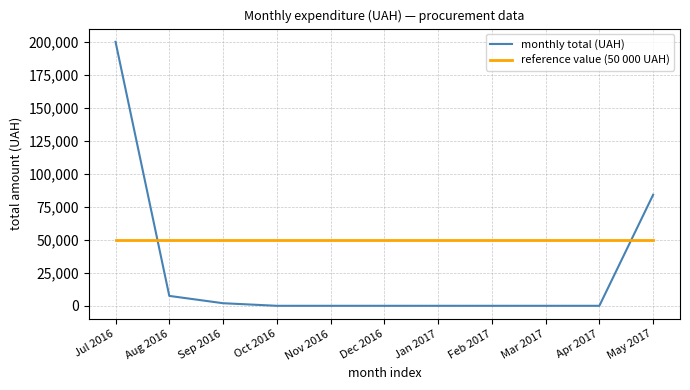

Which series has the widest spread of values?

monthly total (UAH)